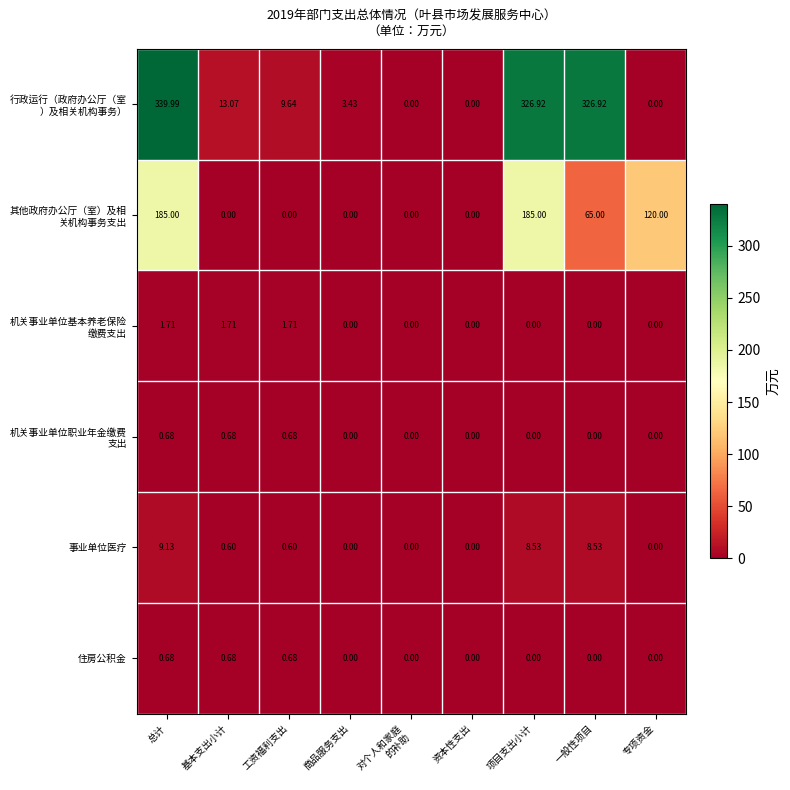

How many data points does each series have?

9